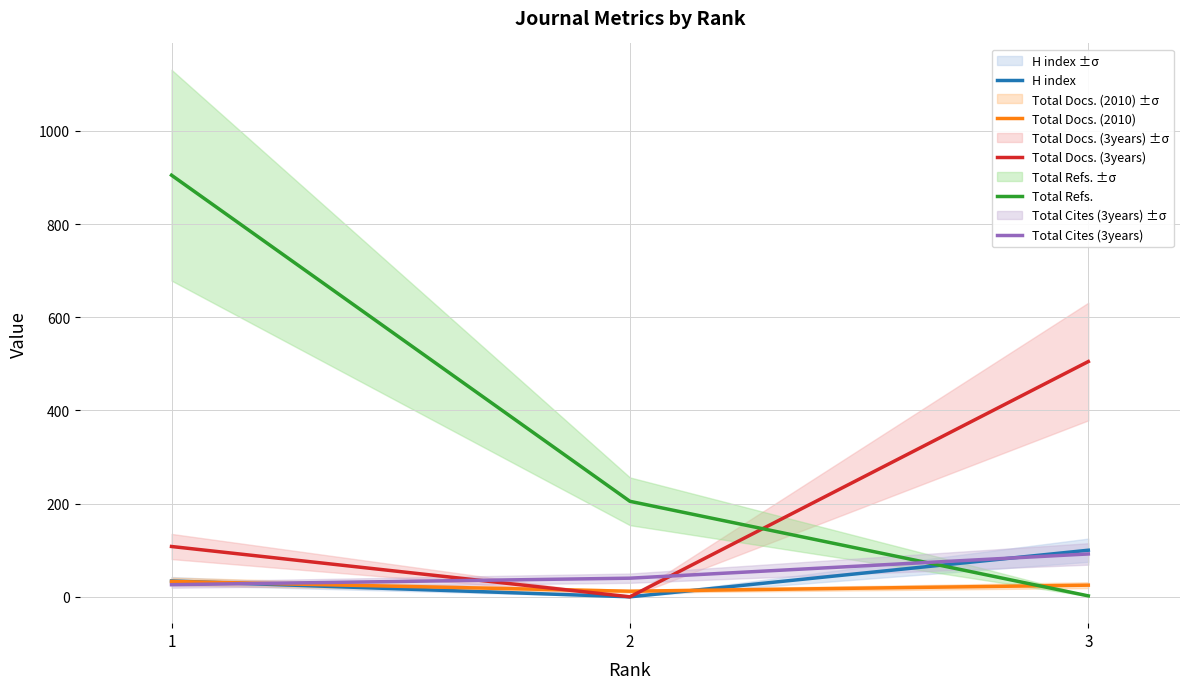

At how many categories does at least one series exceed 524?

1